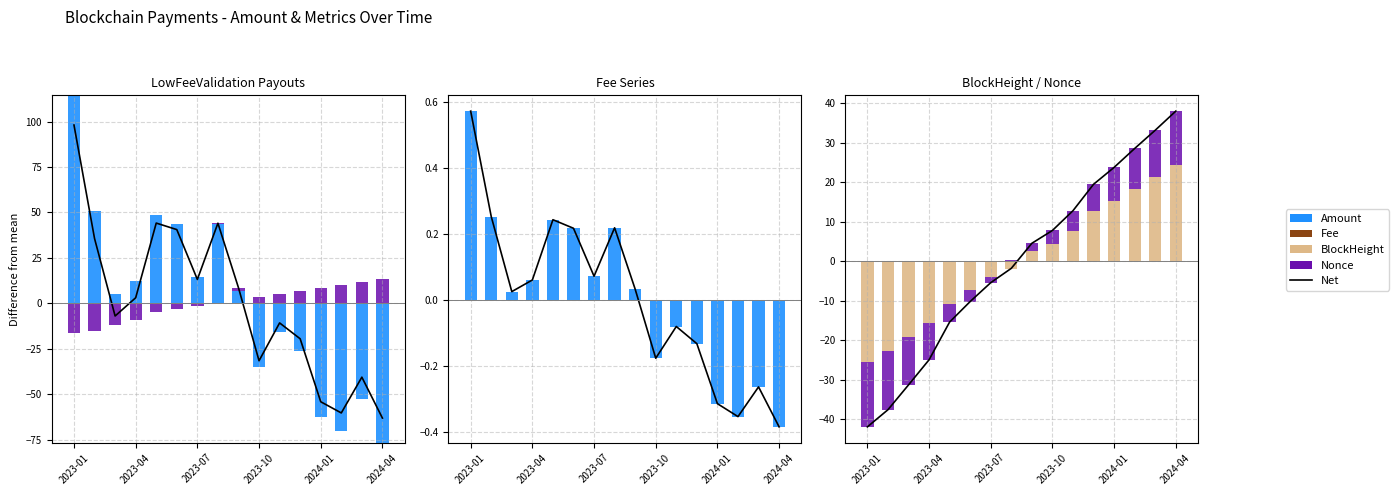

At how many categories does at least one series exceed 12?

6